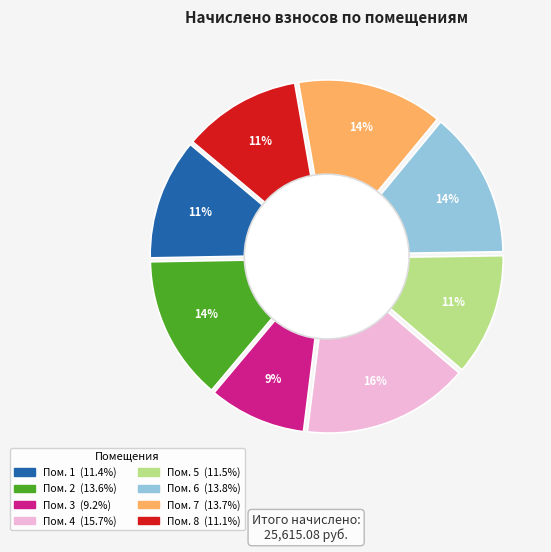

What percentage do 8 and 5 together represent?

22.6%